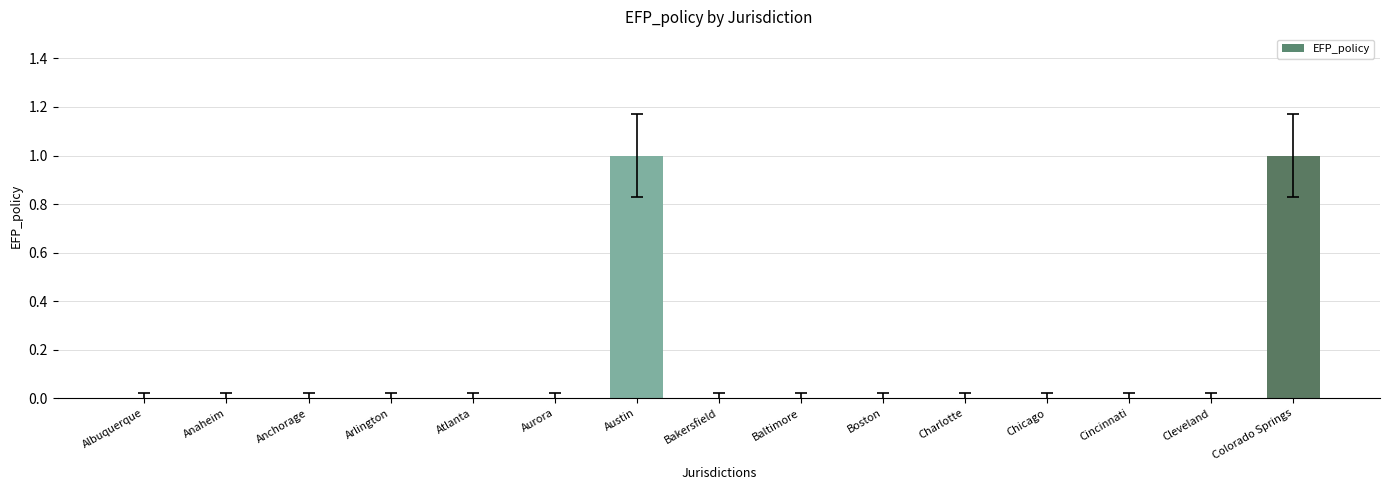

True or false: the data shows 1 at Atlanta.

False